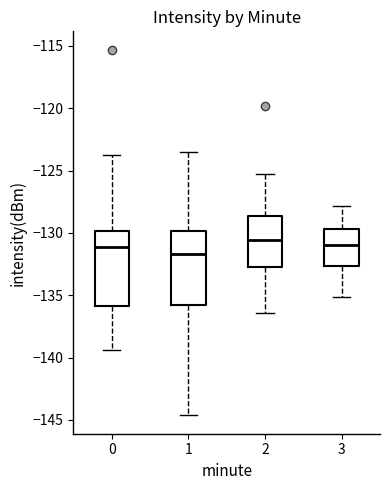

Reading left to right, transcribe this box plot: for each box, give where its median line is, the range the box spans, and where its two whiskers end, as read against the y-axis. The values are not printed on the chart, so give them approximately, as read against the axis.

0: median -131.0, box -136.0 to -130.0, whiskers -139.5 to -123.5
1: median -131.5, box -136.0 to -130.0, whiskers -144.5 to -123.5
2: median -130.5, box -132.5 to -128.5, whiskers -136.5 to -125.5
3: median -131.0, box -132.5 to -129.5, whiskers -135.0 to -128.0